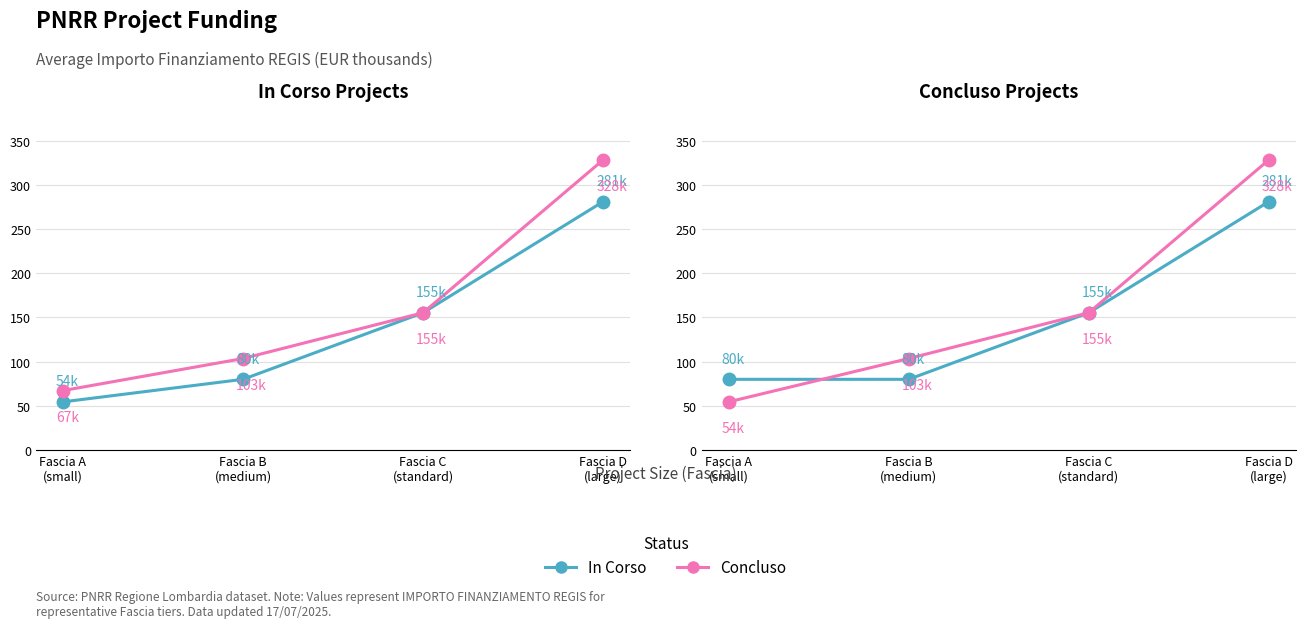

Between Fascia D
(large) and Fascia B
(medium), which is larger?

Fascia D
(large)